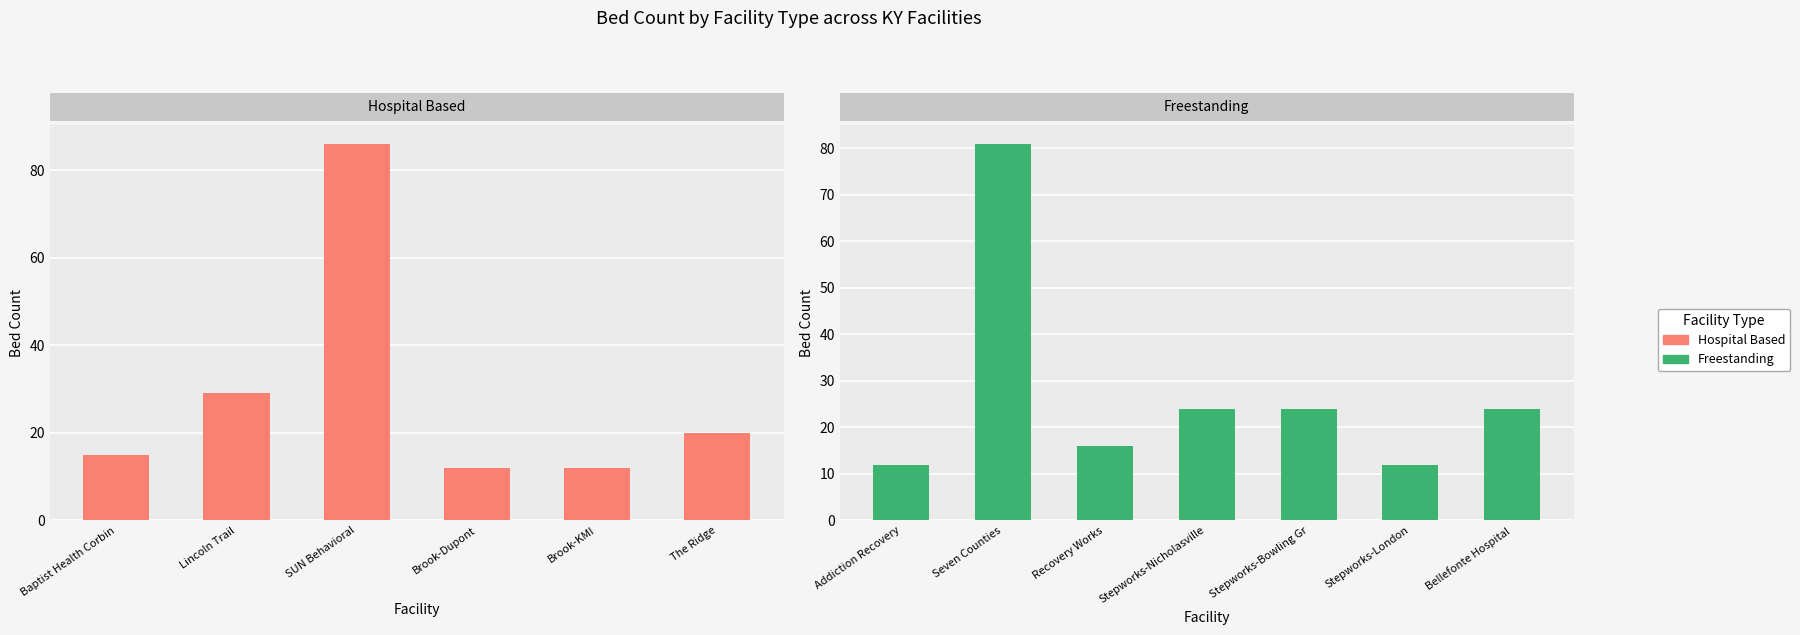

List the series in order of their peak value, lowest first.

Freestanding, Hospital Based